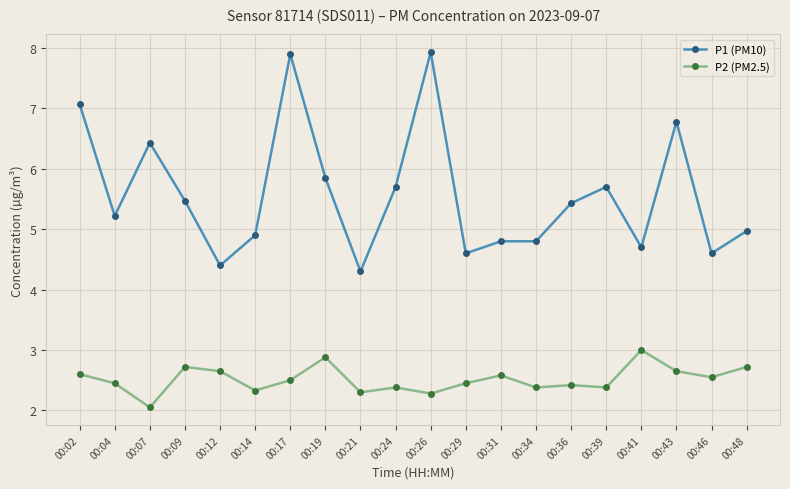

Which series changed the most between 00:14 and 00:43?

P1 (PM10)